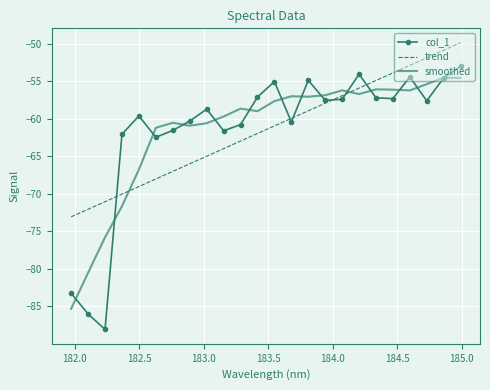

What is the lowest value of the col_1 series?

-88.1